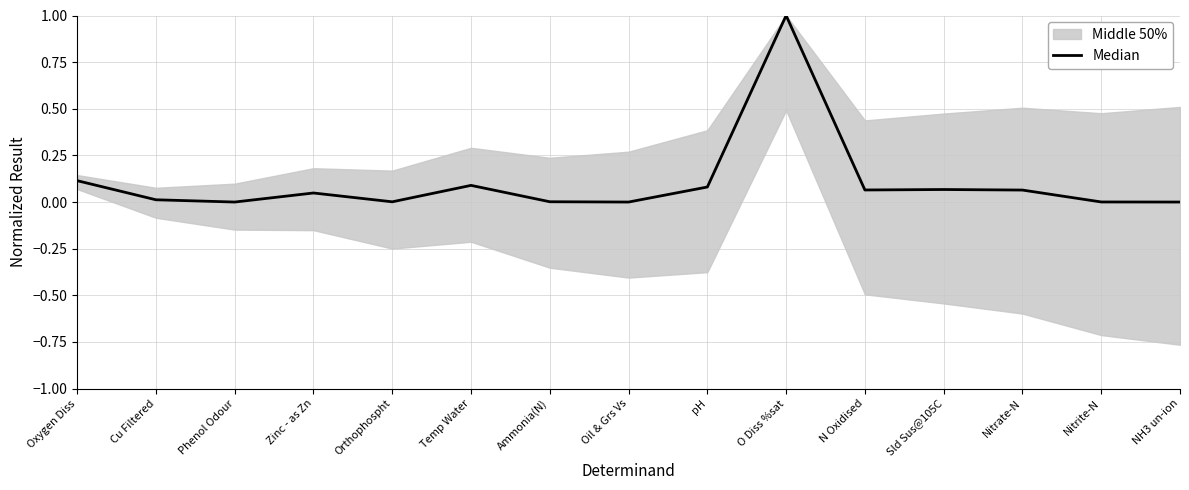

What is the value of the 6th point from the left?

0.1